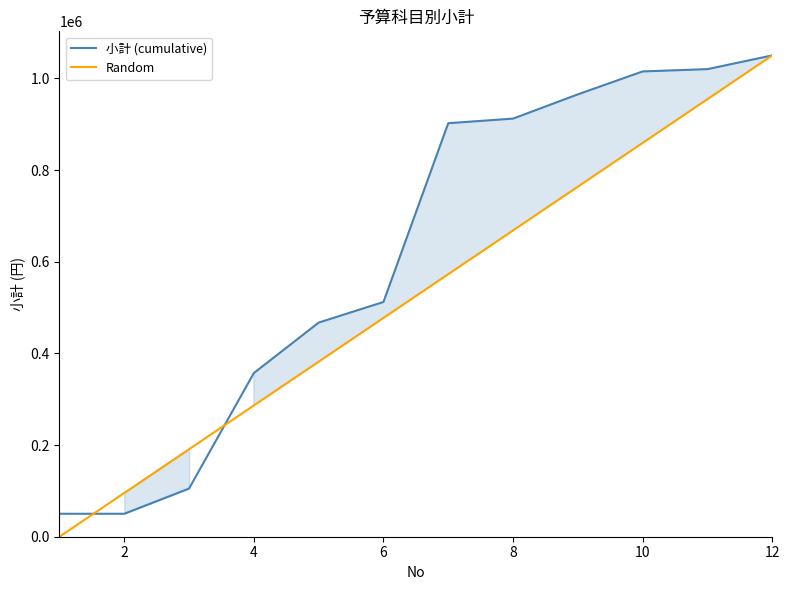

What are all the series names shown in the legend?

小計 (cumulative), Random